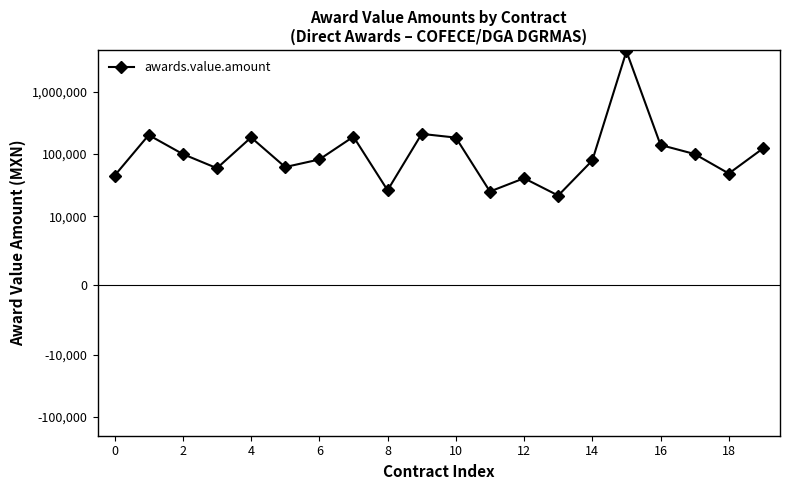

True or false: the data shows 54378.2 at 17.

False